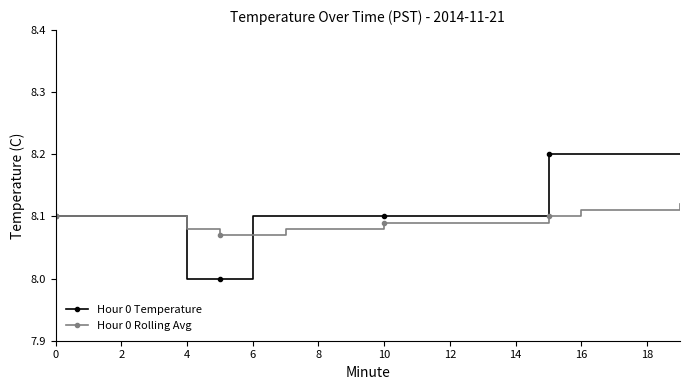

Which series has the widest spread of values?

Hour 0 Temperature